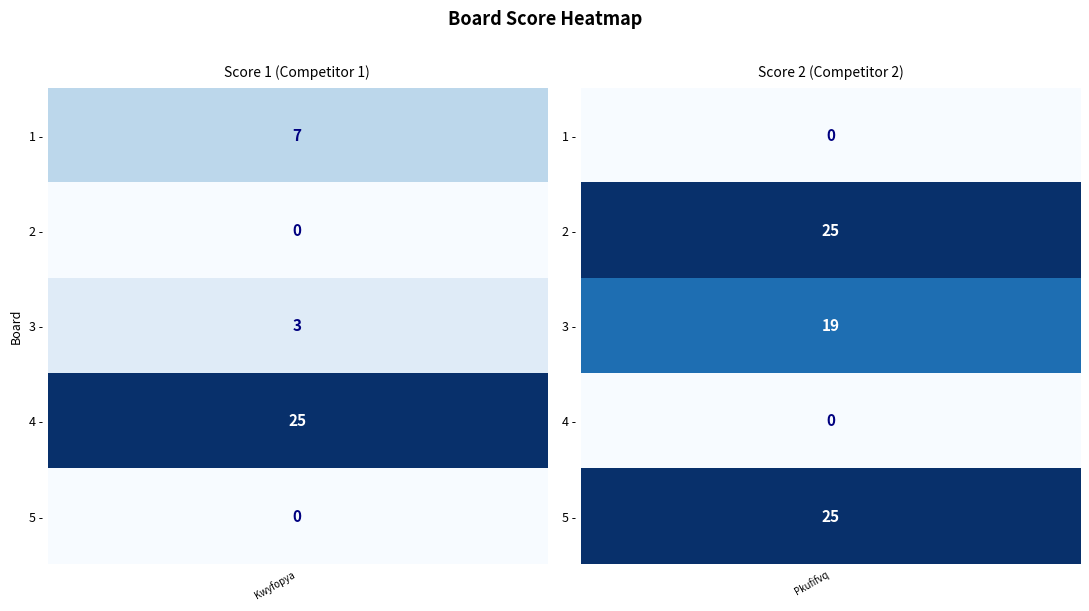

Which category has the lowest value in the Score 1 series?

2